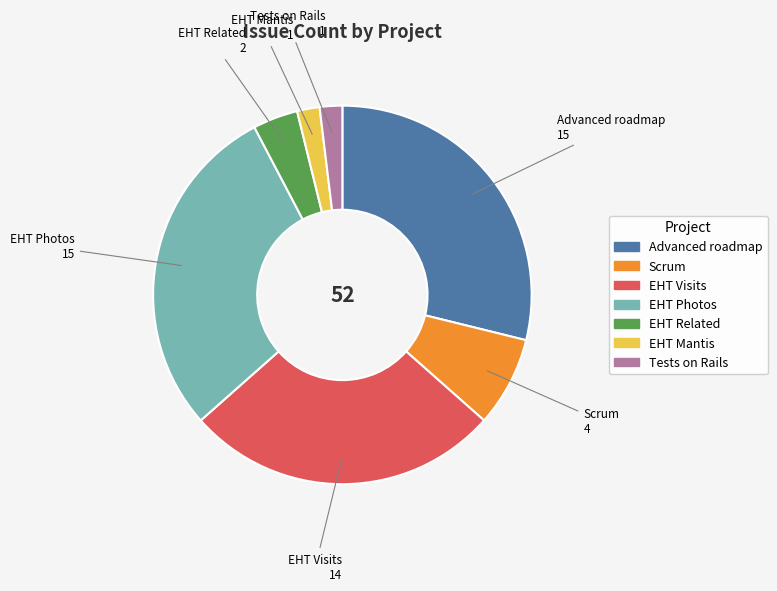

Is it true that EHT Mantis is 2% of the pie?

True